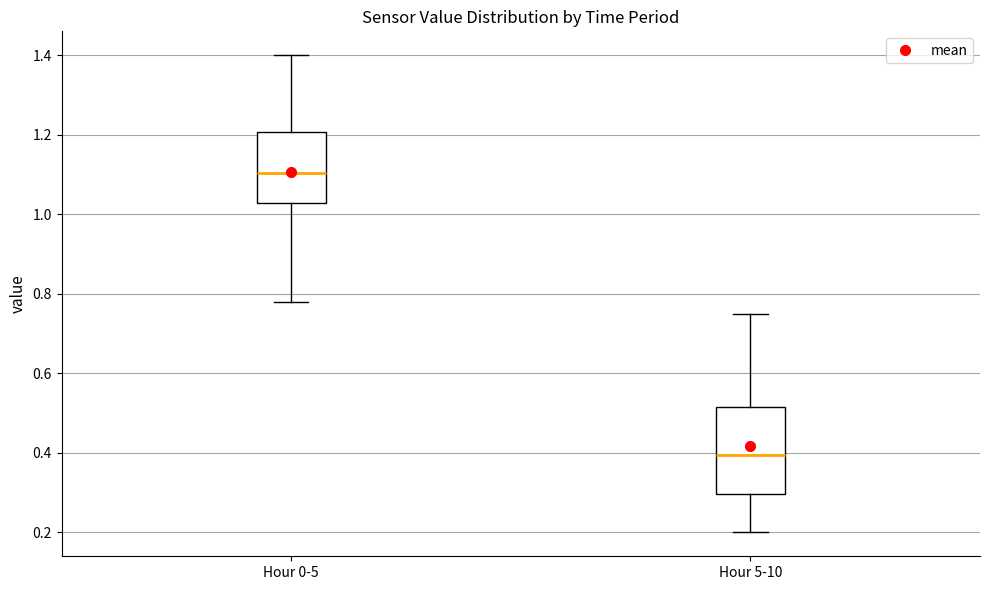

Which box is the tallest, from its lower edge to its upper edge?

Hour 5-10